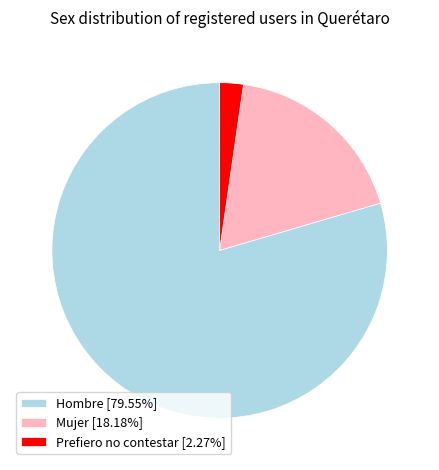

Is it true that Prefiero no contestar is 14% of the pie?

False